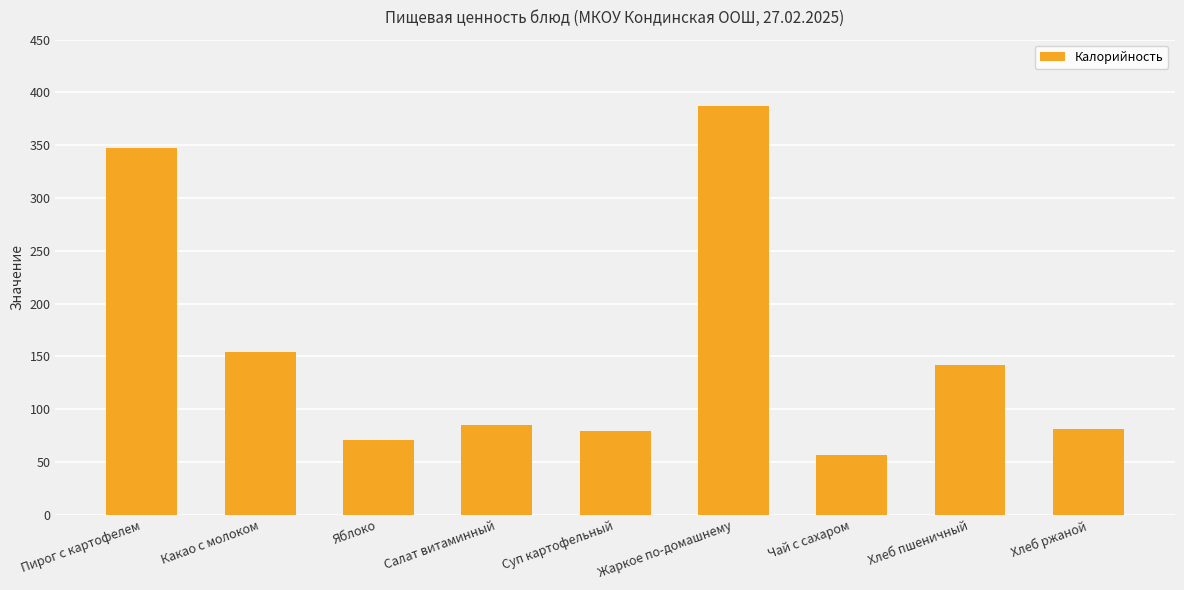

What is the difference between the maximum and minimum values?

330.6